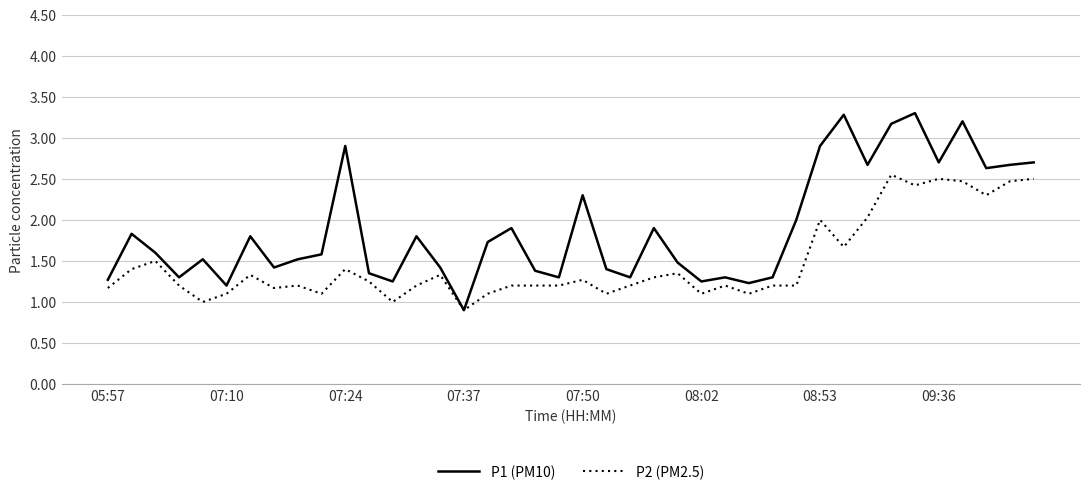

What is the greatest value displayed?

3.3